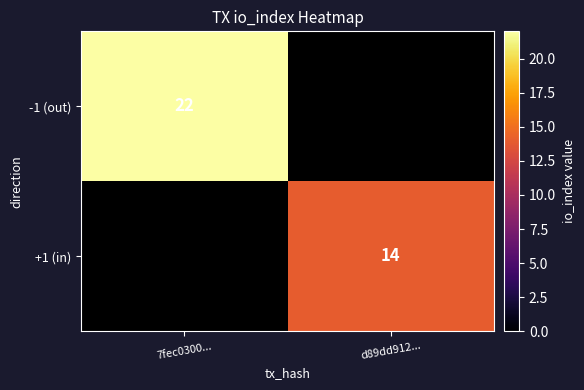

The -1 (out) series shows 37 at 7fec0300.... True or false?

False